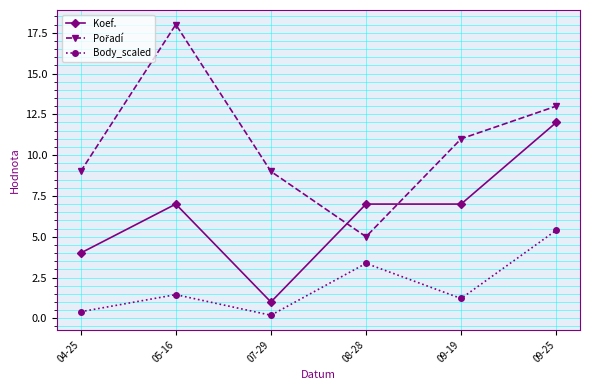

Where is the first local minimum for Body_scaled?

07-29